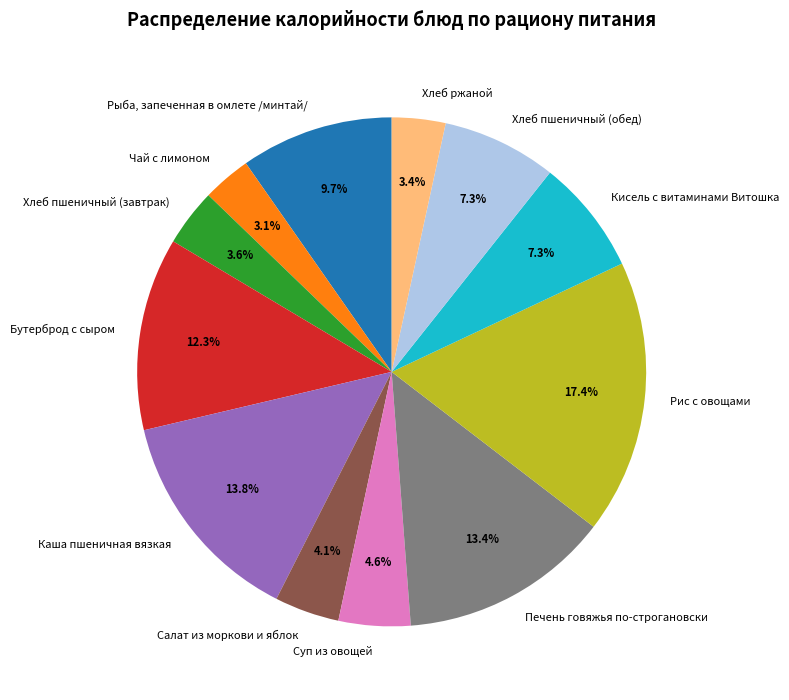

Which slice is the largest?

Рис с овощами